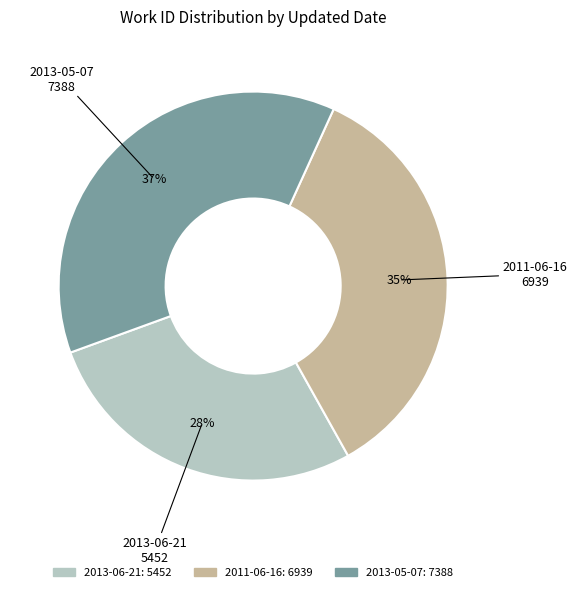

Count the number of slices in the pie.

3